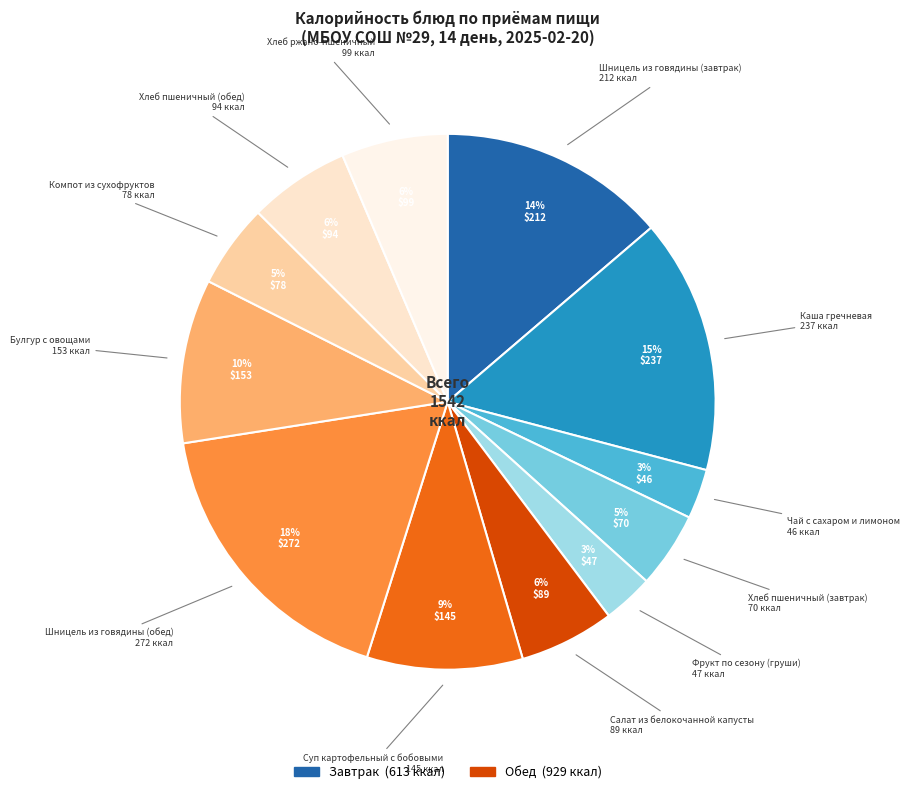

Is there any slice that represents more than half of the pie?

No